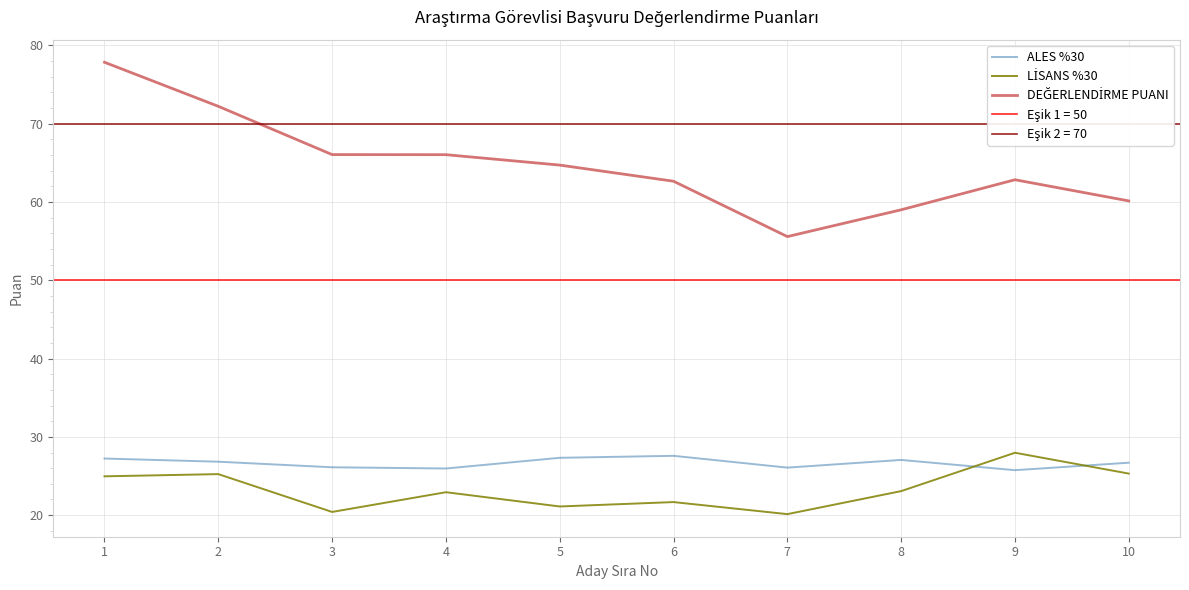

What is the sum of all ALES %30 values?

266.6